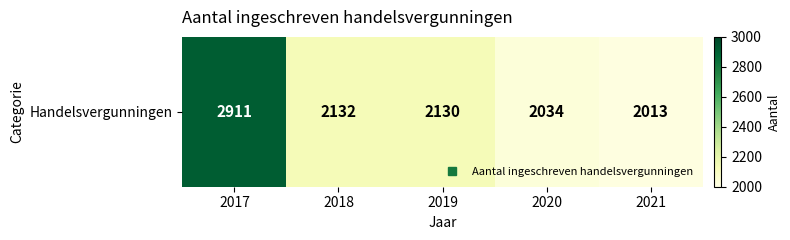

Reading left to right, list all the values displayed in this chart.

2017=2911	2018=2132	2019=2130	2020=2034	2021=2013